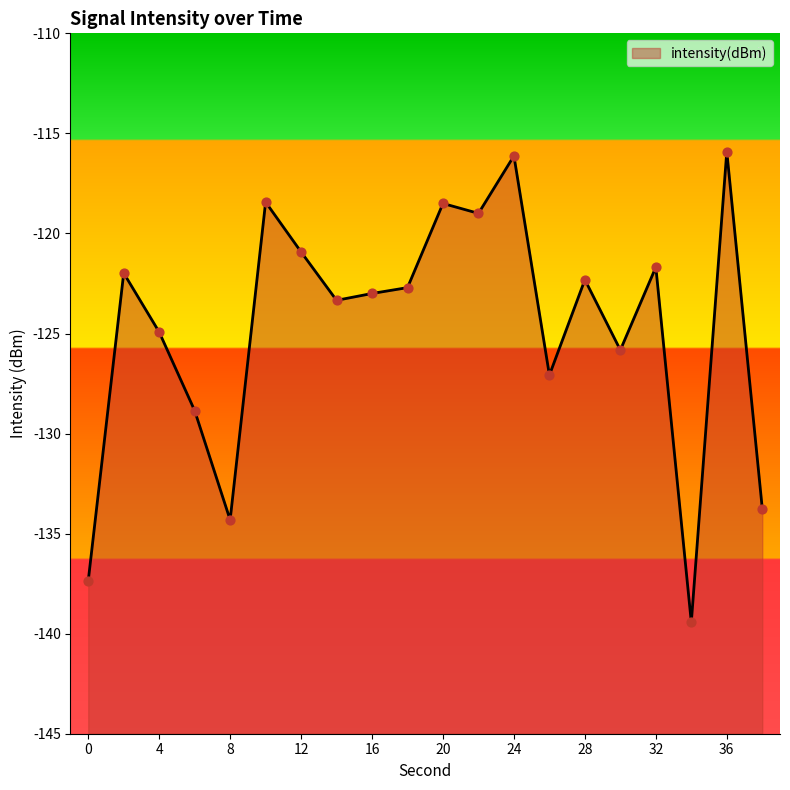

Which has a higher value, 10 or 32?

10